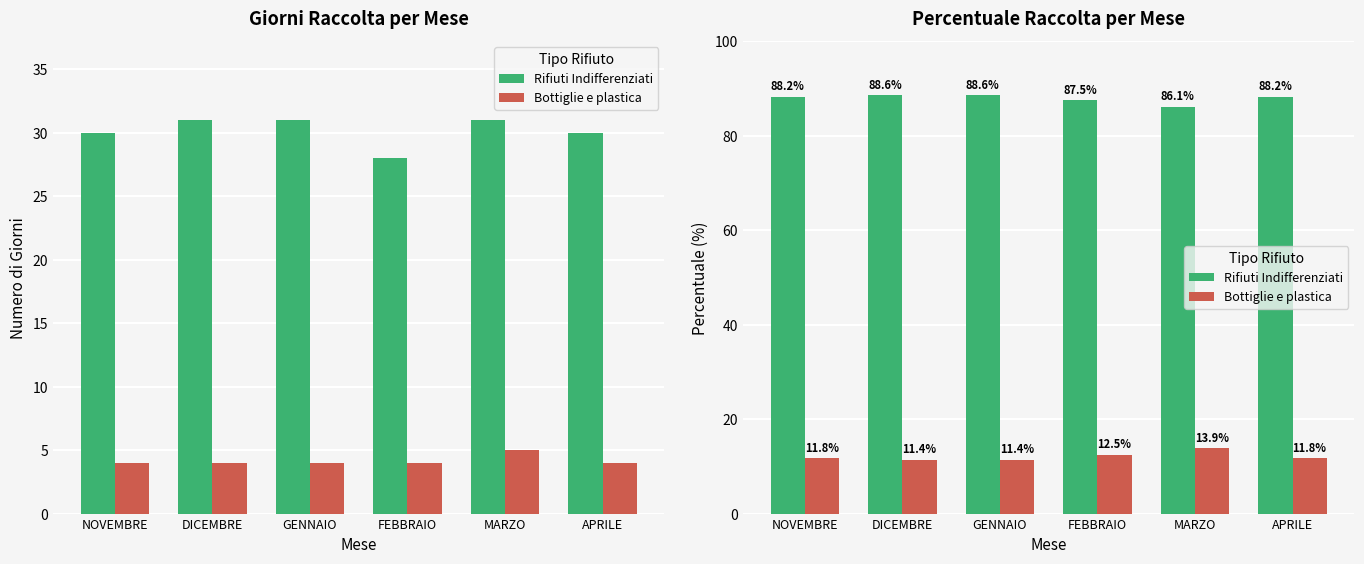

Which series has the largest total across all categories?

Rifiuti Indifferenziati